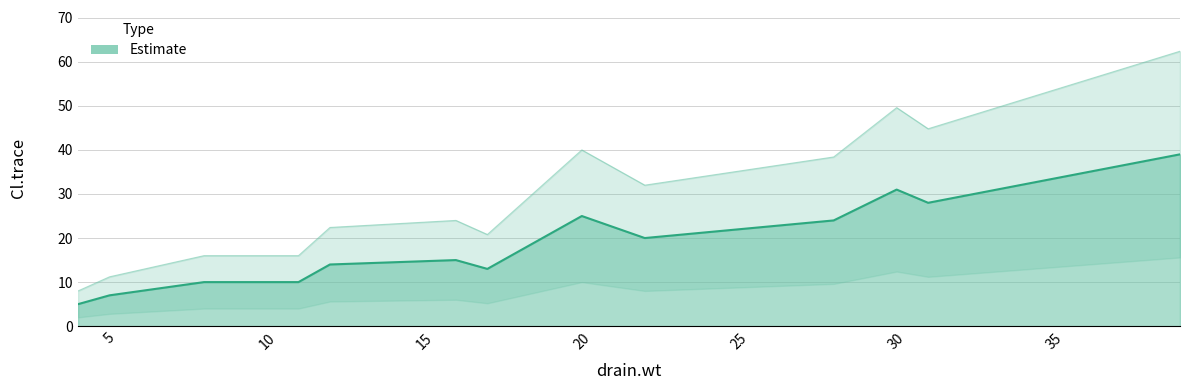

List the labels in order of value, largest first.

39, 30, 31, 20, 28, 22, 16, 12, 17, 8, 11, 5, 4